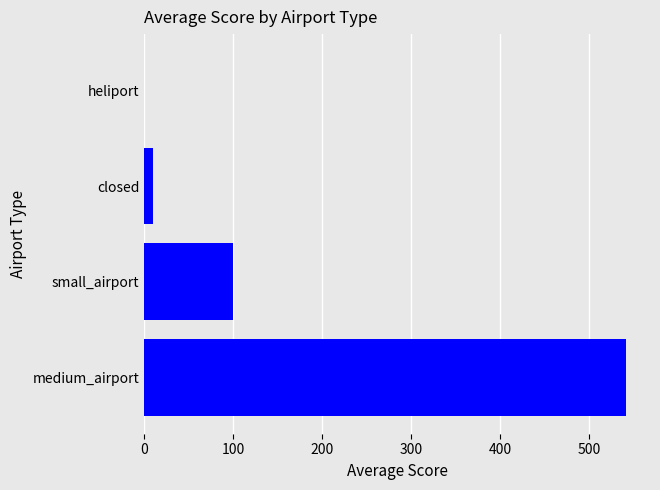

Are the bars grouped side by side (vs. stacked)?

No